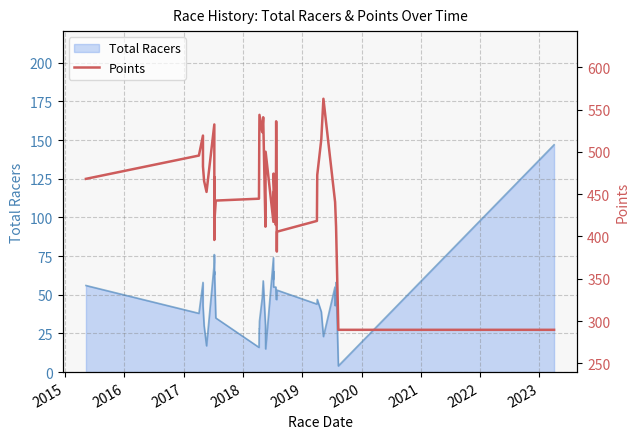

Reading left to right, list all the values displayed in this chart.

468.1	495.7	519.3	482.9	465.5	452.7	532.5	395.8	470.1	419.4	442.4	444.6	478.8	520.7	543.8	523.4	541.0	411.6	500.2	417.2	452.2	440.7	474.4	413.6	536.2	382.1	405.6	418.4	472.7	514.9	562.9	442.4	440.8	411.3	289.6	289.6